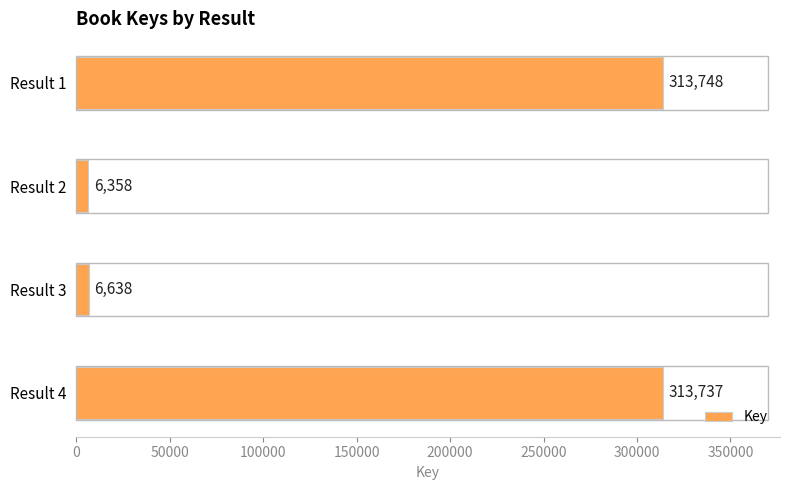

Does the chart contain stacked bars?

No